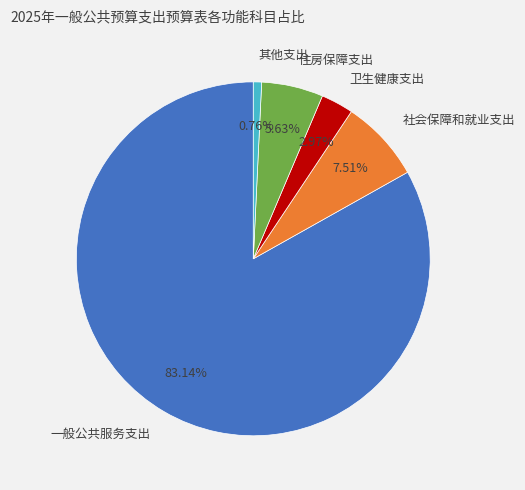

Between 卫生健康支出 and 住房保障支出, which is larger?

住房保障支出